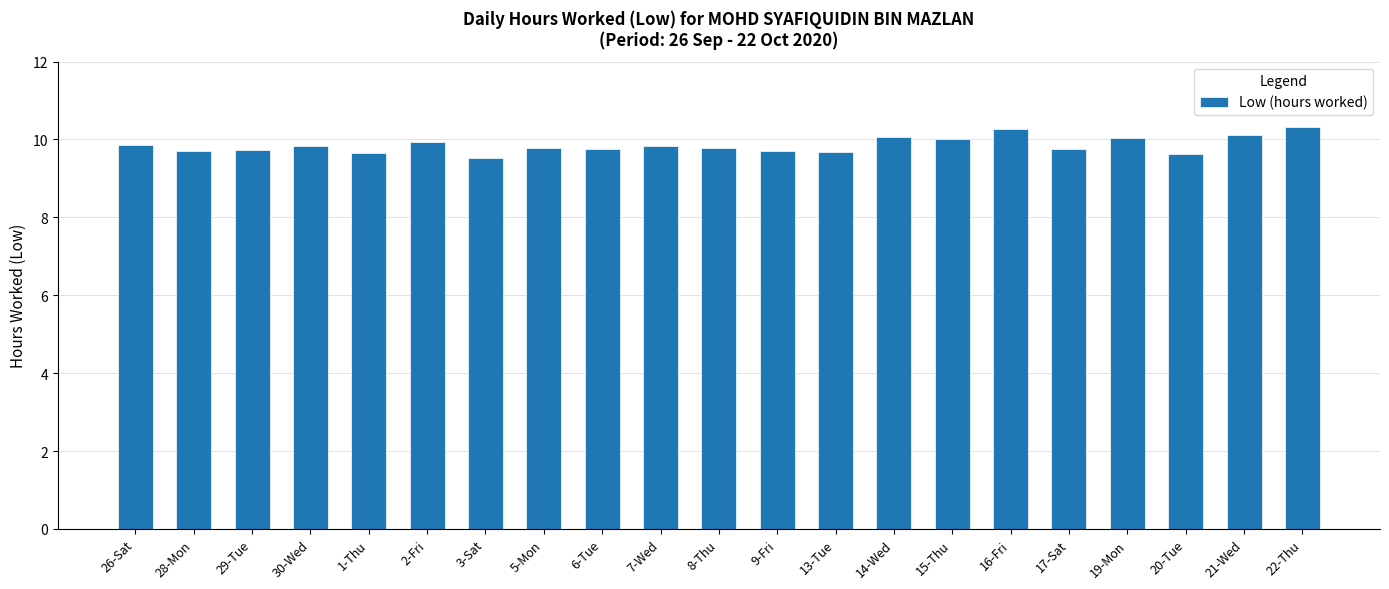

Approximately how many times larger is the value at 20-Tue compared to 6-Tue?

1.0